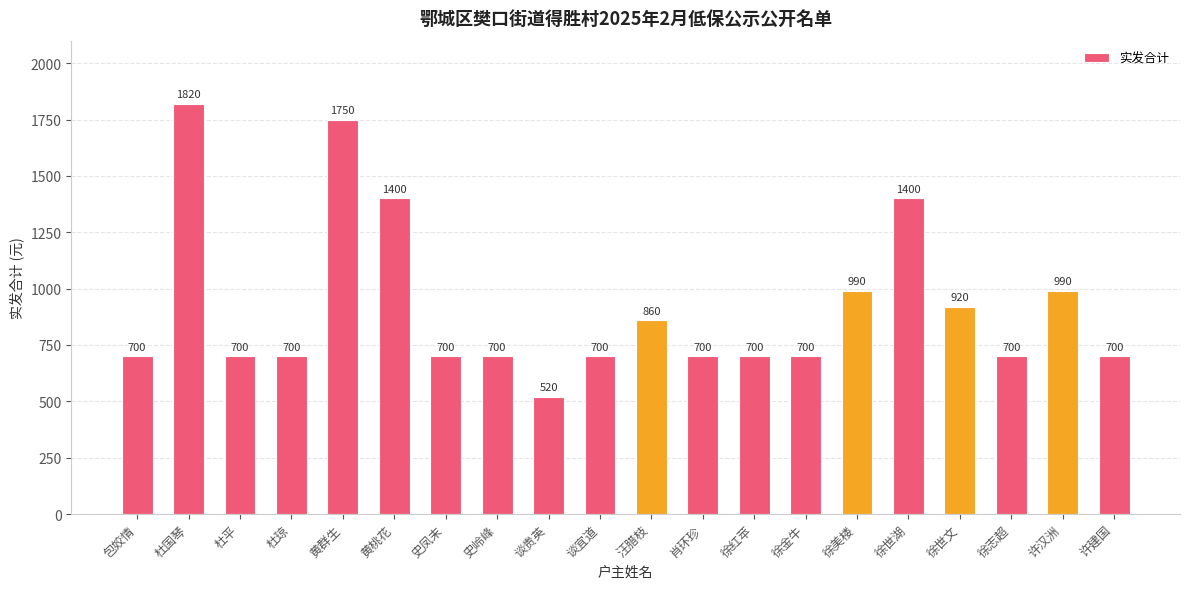

What is the label of the 12th bar from the left?

肖环珍